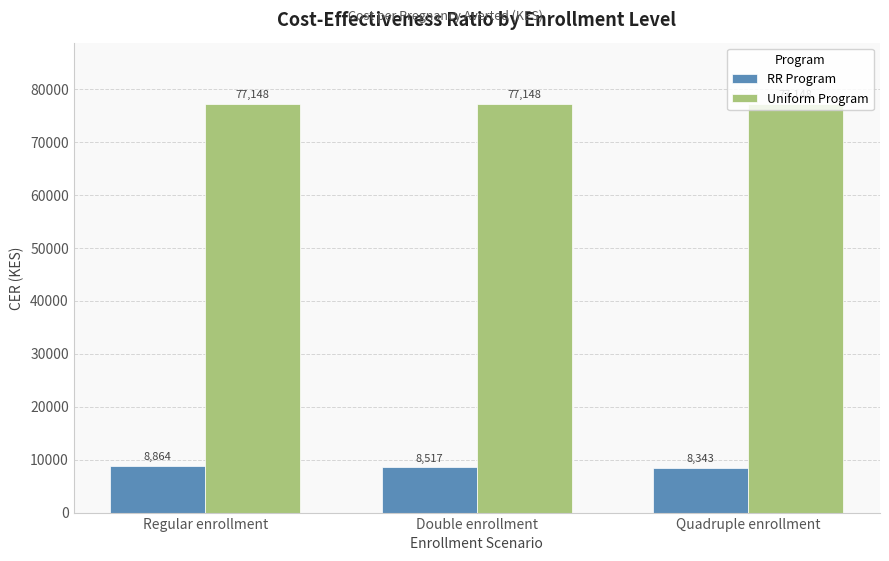

At how many categories does at least one series exceed 76694?

3